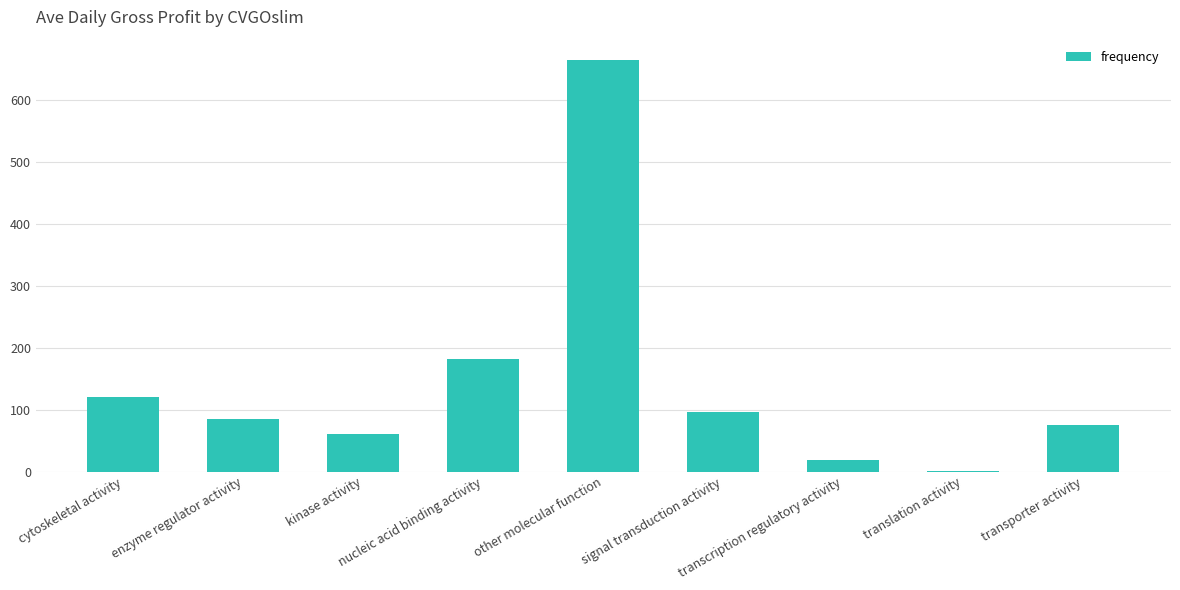

Reading left to right, what are all the values shown in this chart?

cytoskeletal activity=120	enzyme regulator activity=85	kinase activity=61	nucleic acid binding activity=182	other molecular function=664	signal transduction activity=96	transcription regulatory activity=18	translation activity=1	transporter activity=75